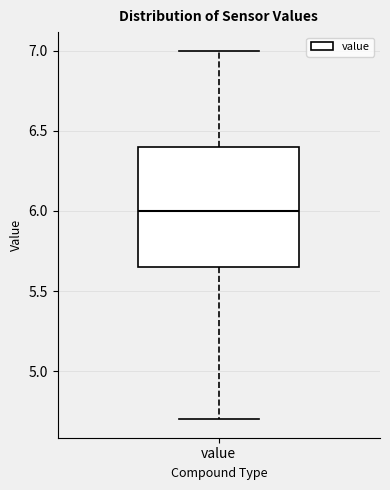

Read this box plot against the y-axis: the position of the median line, the range covered by the box, and the ends of both whiskers. The values are not printed on the chart, so give them approximately, as read against the axis.

median 6.00, box 5.65 to 6.40, whiskers 4.70 to 7.00